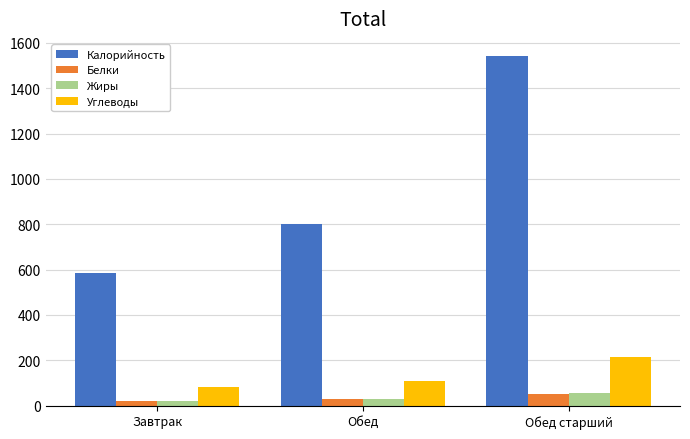

List the labels in order of Калорийность value, smallest first.

Завтрак, Обед, Обед старший